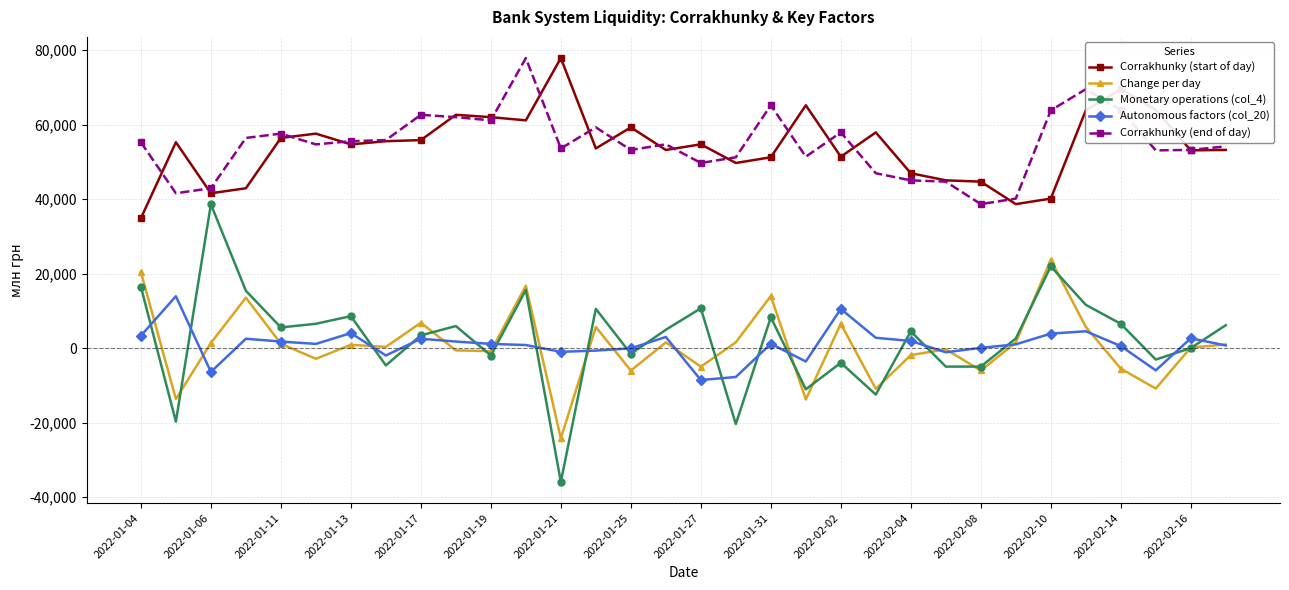

What is the value of the Change per day point at the 9th from the left?

6786.6